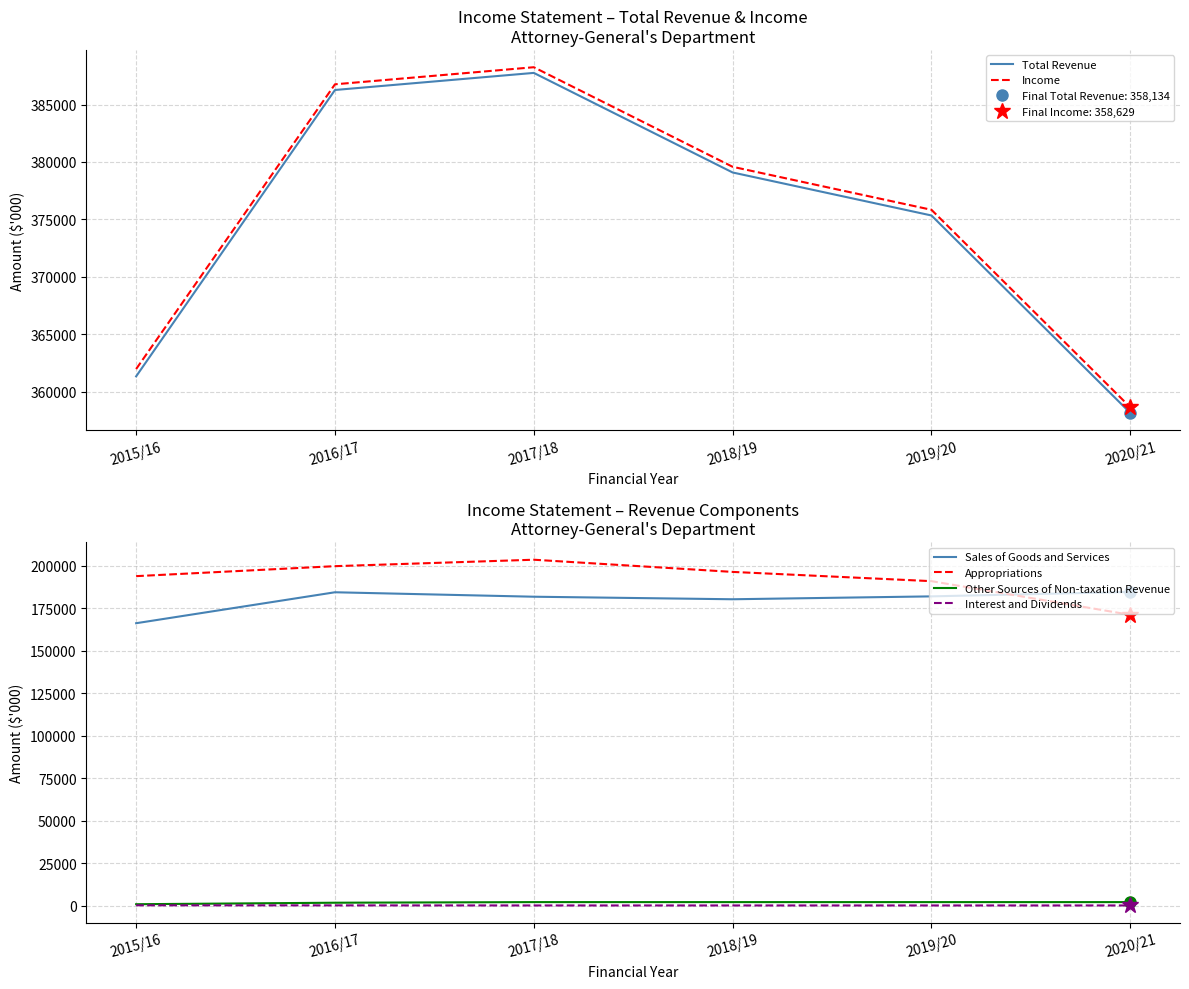

Is the value of Total Revenue at 2018/19 greater than the value of Interest and Dividends at 2015/16?

Yes